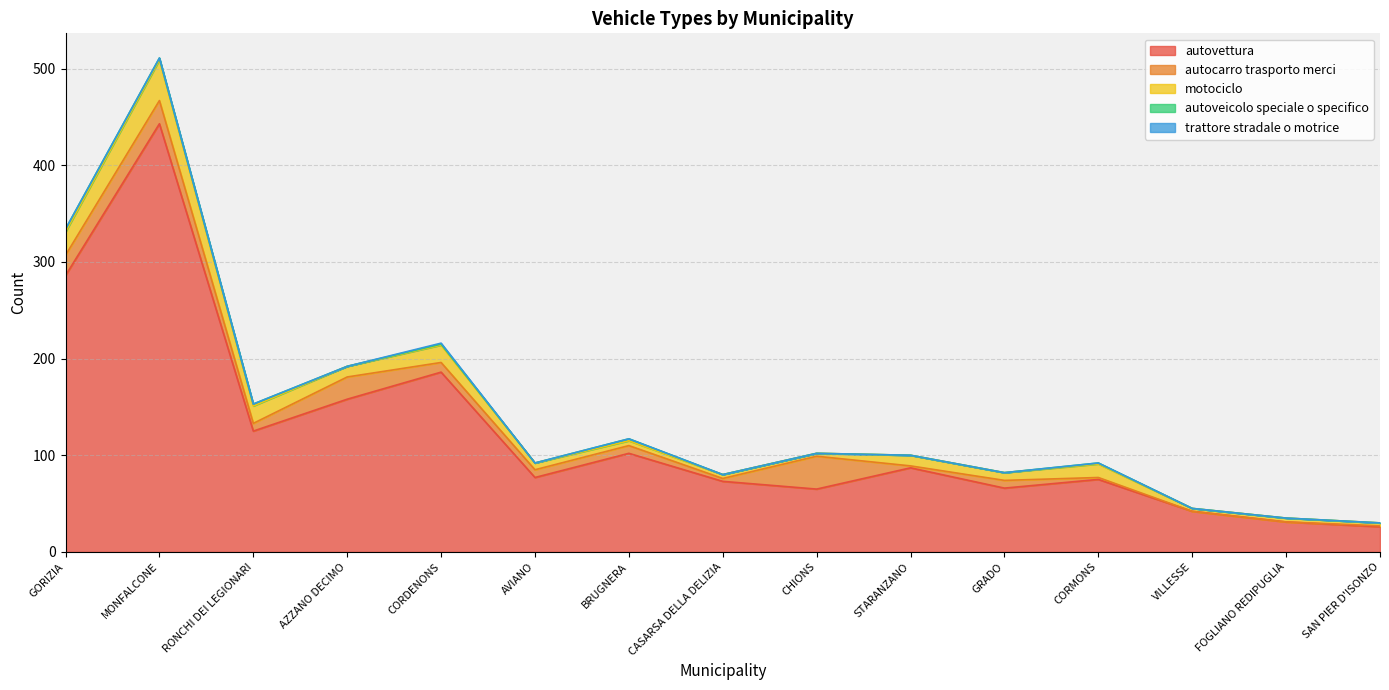

Which series has the largest range (max minus min)?

autovettura